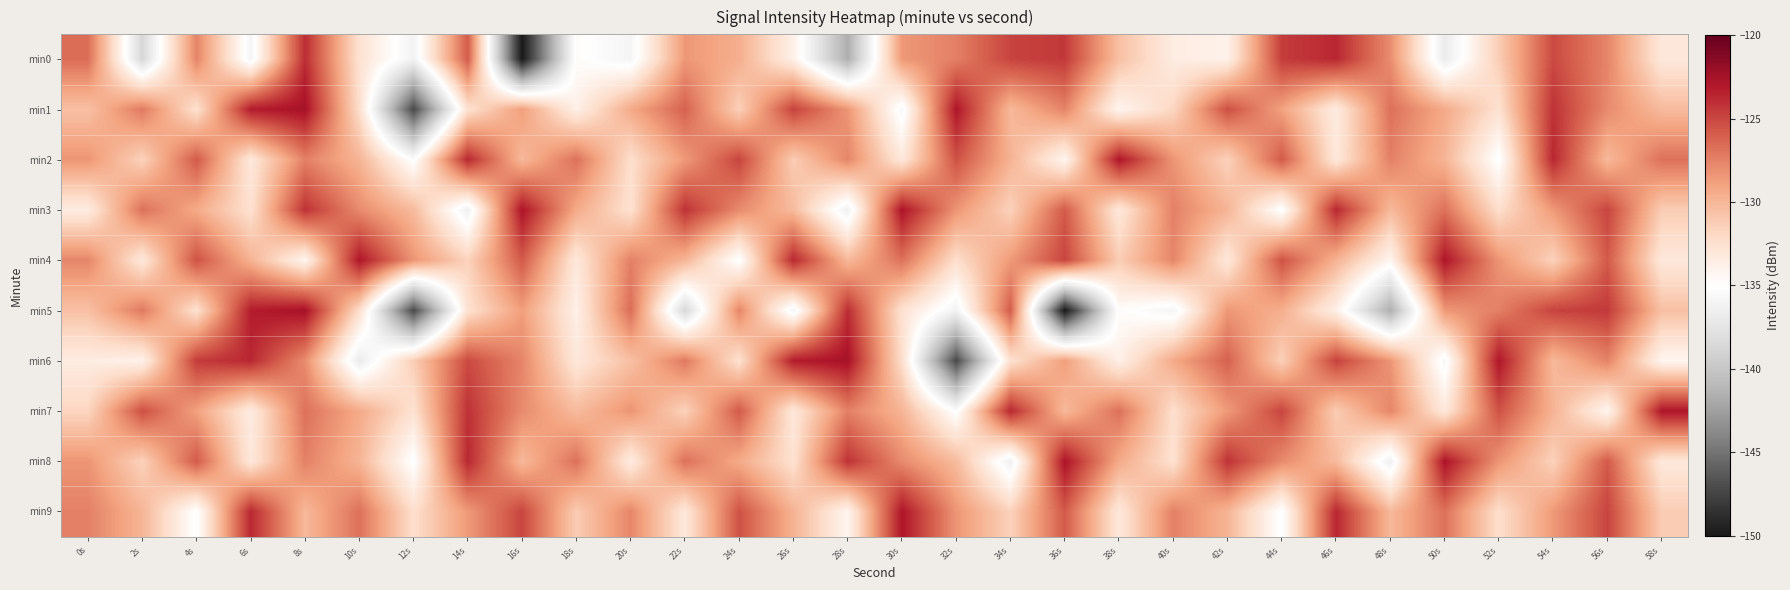

Reading right to left, transcribe all the data shown in this chart.

min0: 58s=-133.1	56s=-127.6	54s=-125.1	52s=-131.3	50s=-136.9	48s=-128.0	46s=-123.7	44s=-124.6	42s=-133.9	40s=-133.5	38s=-130.5	36s=-124.4	34s=-124.8	32s=-127.4	30s=-128.5	28s=-141.7	26s=-133.8	24s=-129.6	22s=-128.5	20s=-136.0	18s=-134.8	16s=-150.0	14s=-125.9	12s=-136.2	10s=-132.6	8s=-123.9	6s=-135.9	4s=-127.6	2s=-138.7	0s=-126.6
min1: 58s=-130.2	56s=-127.9	54s=-124.1	52s=-132.6	50s=-129.3	48s=-126.8	46s=-133.4	44s=-128.9	42s=-125.3	40s=-131.8	38s=-134.2	36s=-127.6	34s=-130.1	32s=-122.9	30s=-135.7	28s=-128.3	26s=-124.8	24s=-131.4	22s=-126.1	20s=-129.3	18s=-133.8	16s=-128.8	14s=-132.6	12s=-147.2	10s=-132.3	8s=-122.6	6s=-123.2	4s=-132.5	2s=-127.1	0s=-130.5
min2: 58s=-126.8	56s=-130.1	54s=-123.7	52s=-135.2	50s=-129.9	48s=-127.5	46s=-133.1	44s=-125.8	42s=-131.6	40s=-128.3	38s=-122.9	36s=-134.2	34s=-129.8	32s=-125.5	30s=-133.1	28s=-127.7	26s=-131.2	24s=-124.9	22s=-128.6	20s=-132.3	18s=-126.8	16s=-130.1	14s=-123.7	12s=-135.2	10s=-129.9	8s=-127.5	6s=-133.1	4s=-125.8	2s=-131.6	0s=-128.3
min3: 58s=-131.2	56s=-124.9	54s=-128.6	52s=-132.3	50s=-126.8	48s=-130.1	46s=-123.7	44s=-135.2	42s=-129.9	40s=-127.5	38s=-133.1	36s=-125.8	34s=-131.6	32s=-128.3	30s=-122.8	28s=-136.4	26s=-130.2	24s=-127.9	22s=-124.1	20s=-132.6	18s=-129.3	16s=-122.8	14s=-136.4	12s=-130.2	10s=-127.9	8s=-124.1	6s=-132.6	4s=-129.3	2s=-126.8	0s=-133.4
min4: 58s=-133.1	56s=-125.8	54s=-131.6	52s=-128.3	50s=-122.9	48s=-134.2	46s=-129.8	44s=-125.5	42s=-133.1	40s=-127.7	38s=-131.2	36s=-124.9	34s=-128.6	32s=-132.3	30s=-126.8	28s=-130.1	26s=-123.7	24s=-135.2	22s=-129.9	20s=-127.5	18s=-133.1	16s=-125.8	14s=-131.6	12s=-128.3	10s=-122.9	8s=-134.2	6s=-129.8	4s=-125.5	2s=-133.1	0s=-127.7
min5: 58s=-130.5	56s=-124.4	54s=-124.8	52s=-127.4	50s=-128.5	48s=-141.7	46s=-133.8	44s=-129.6	42s=-128.5	40s=-136.0	38s=-134.8	36s=-150.0	34s=-125.9	32s=-136.2	30s=-132.6	28s=-123.9	26s=-135.9	24s=-127.6	22s=-138.7	20s=-126.6	18s=-133.8	16s=-128.8	14s=-132.6	12s=-147.2	10s=-132.3	8s=-122.6	6s=-123.2	4s=-132.5	2s=-127.1	0s=-130.5
min6: 58s=-134.2	56s=-127.6	54s=-130.1	52s=-122.9	50s=-135.7	48s=-128.3	46s=-124.8	44s=-131.4	42s=-126.1	40s=-129.3	38s=-133.8	36s=-128.8	34s=-132.6	32s=-147.2	30s=-132.3	28s=-122.6	26s=-123.2	24s=-132.5	22s=-127.1	20s=-130.5	18s=-133.1	16s=-127.6	14s=-125.1	12s=-131.3	10s=-136.9	8s=-128.0	6s=-123.7	4s=-124.6	2s=-133.9	0s=-133.5
min7: 58s=-122.9	56s=-134.2	54s=-129.8	52s=-125.5	50s=-133.1	48s=-127.7	46s=-131.2	44s=-124.9	42s=-128.6	40s=-132.3	38s=-126.8	36s=-130.1	34s=-123.7	32s=-135.2	30s=-129.9	28s=-127.5	26s=-133.1	24s=-125.8	22s=-131.6	20s=-128.3	18s=-130.2	16s=-127.9	14s=-124.1	12s=-132.6	10s=-129.3	8s=-126.8	6s=-133.4	4s=-128.9	2s=-125.3	0s=-131.8
min8: 58s=-133.1	56s=-125.8	54s=-131.6	52s=-128.3	50s=-122.8	48s=-136.4	46s=-130.2	44s=-127.9	42s=-124.1	40s=-132.6	38s=-129.3	36s=-122.8	34s=-136.4	32s=-130.2	30s=-127.9	28s=-124.1	26s=-132.6	24s=-129.3	22s=-126.8	20s=-133.4	18s=-126.8	16s=-130.1	14s=-123.7	12s=-135.2	10s=-129.9	8s=-127.5	6s=-133.1	4s=-125.8	2s=-131.6	0s=-128.3
min9: 58s=-131.2	56s=-124.9	54s=-128.6	52s=-132.3	50s=-126.8	48s=-130.1	46s=-123.7	44s=-135.2	42s=-129.9	40s=-127.5	38s=-133.1	36s=-125.8	34s=-131.6	32s=-128.3	30s=-122.9	28s=-134.2	26s=-129.8	24s=-125.5	22s=-133.1	20s=-127.7	18s=-131.2	16s=-124.9	14s=-128.6	12s=-132.3	10s=-126.8	8s=-130.1	6s=-123.7	4s=-135.2	2s=-129.9	0s=-127.5